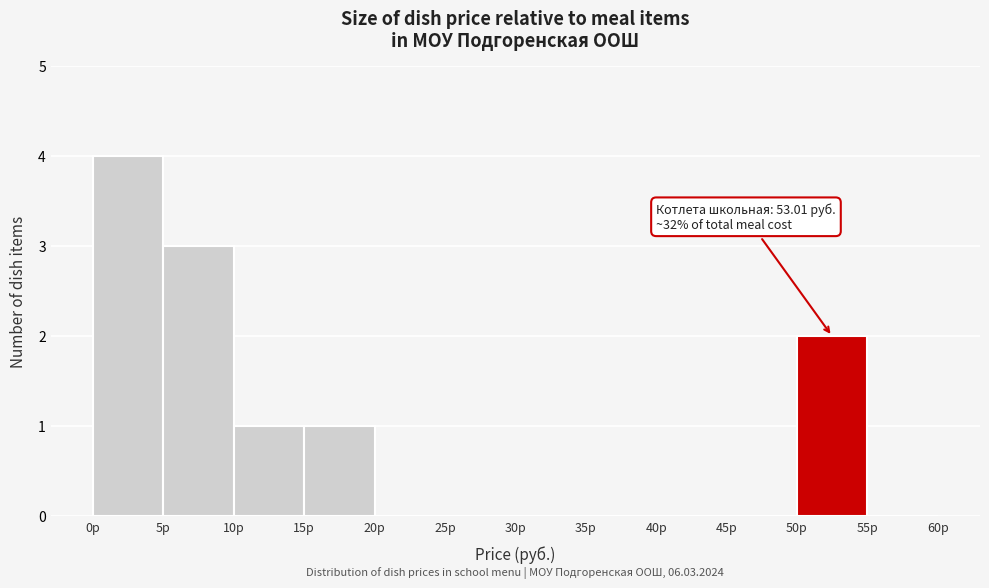

Which range on the x-axis has the tallest bar?

0 to 5